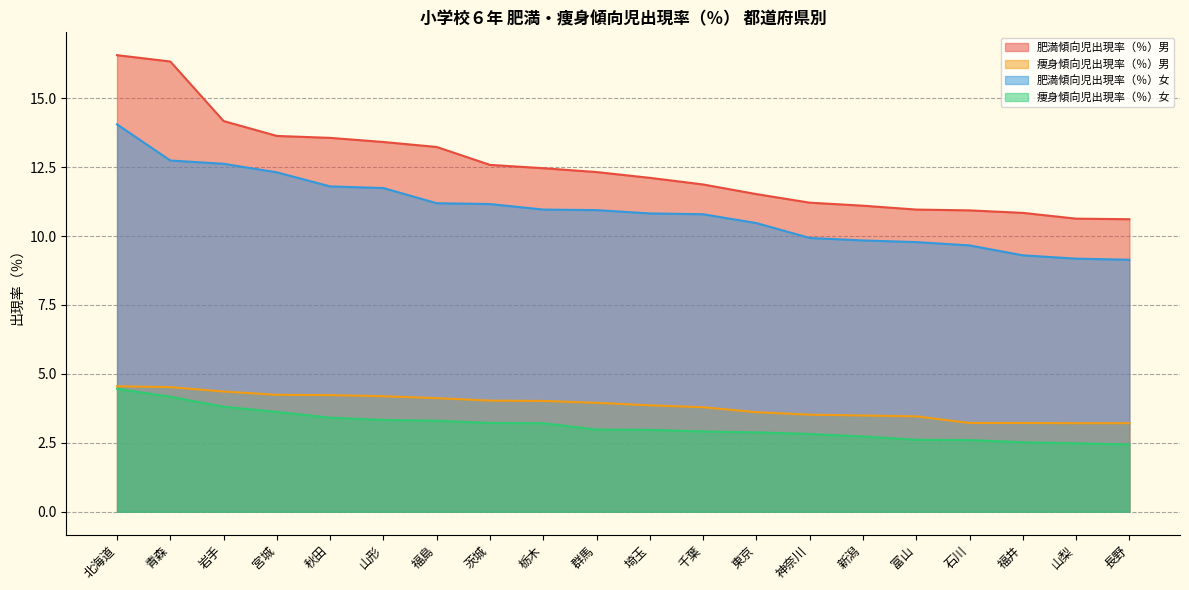

Rank the series at 富山 from highest to lowest value.

肥満傾向児出現率（％）男, 肥満傾向児出現率（％）女, 痩身傾向児出現率（％）男, 痩身傾向児出現率（％）女